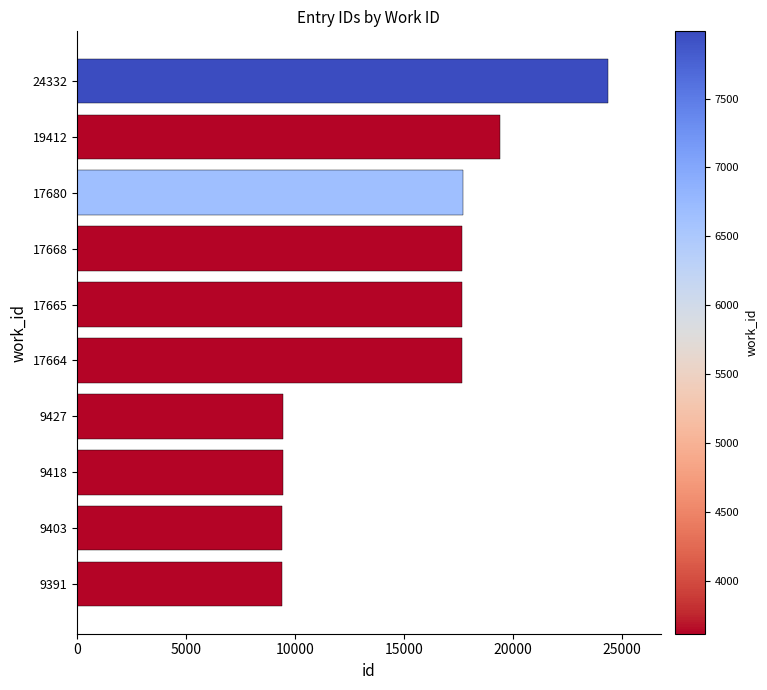

What is the ratio of the value at 9403 to the value at 9427?

1.0